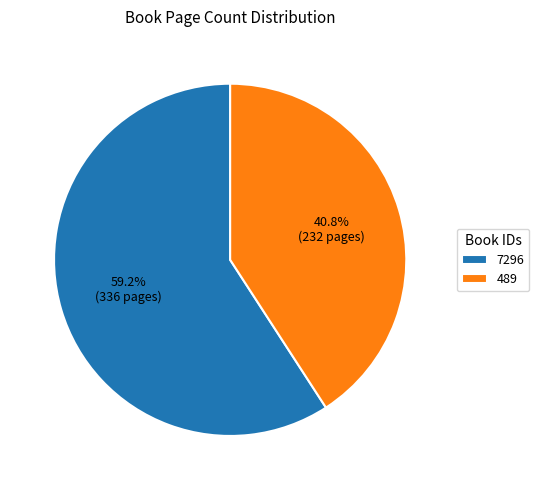

Which slice is the largest?

7296